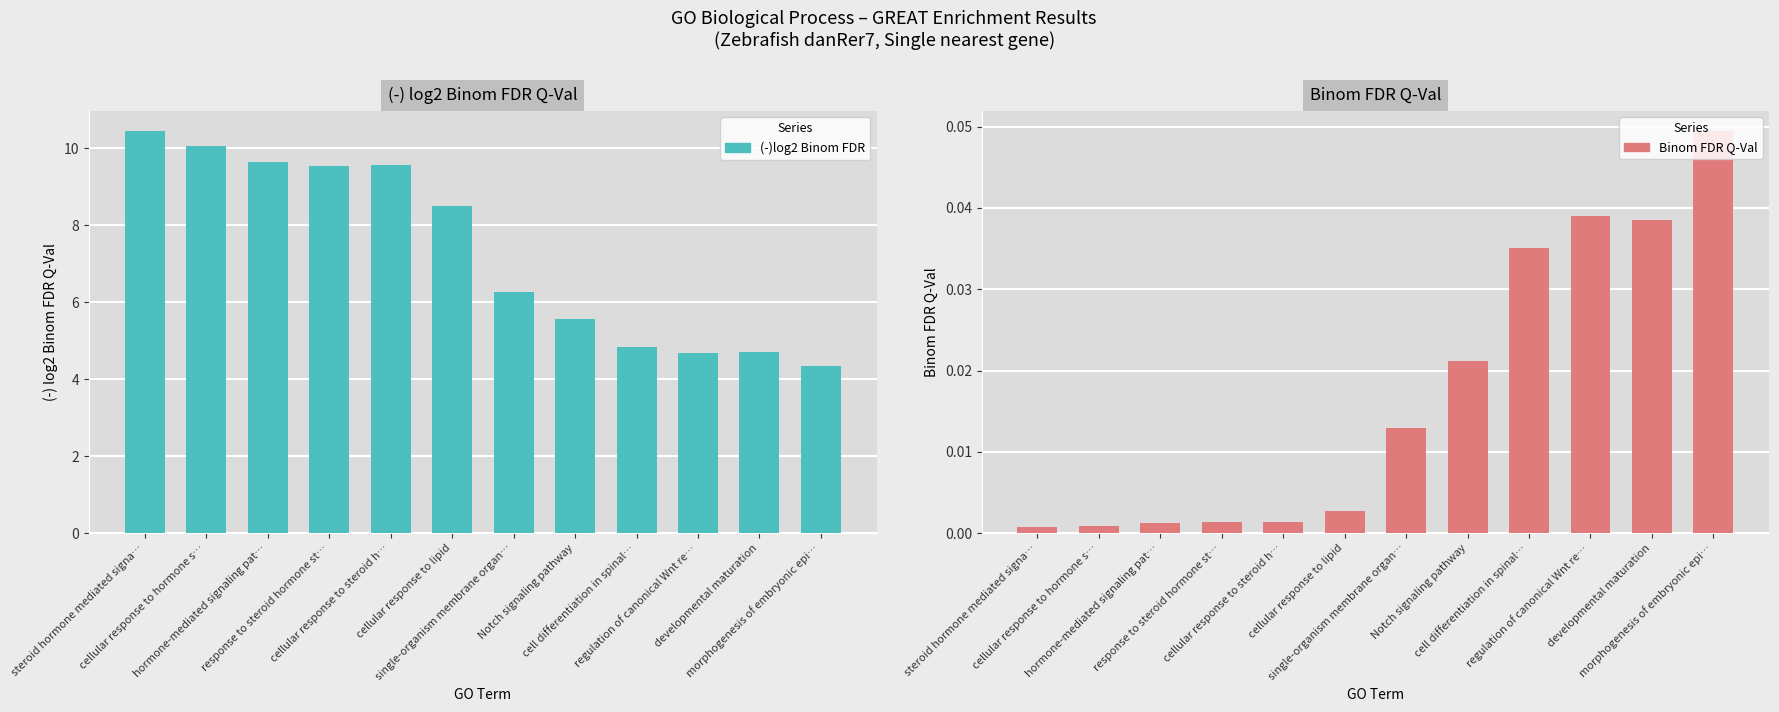

Rank the series by their maximum value, from lowest to highest.

Binom FDR Q-Val, (-)log2 Binom FDR